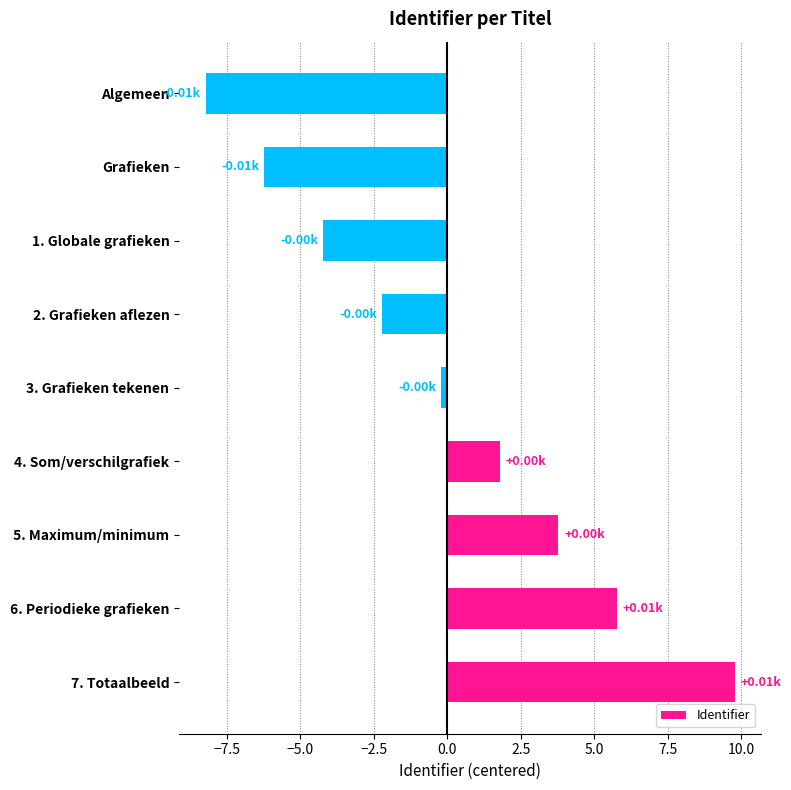

How many categories are shown in the chart?

9